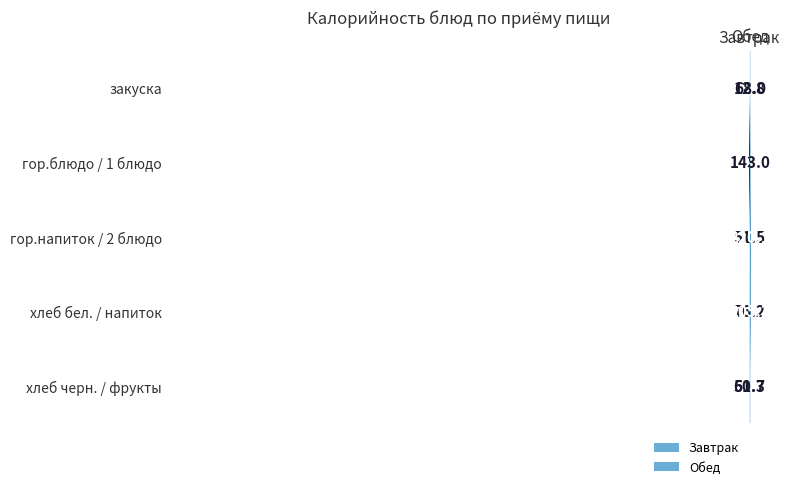

What is the total value across all series at Обед?

688.0